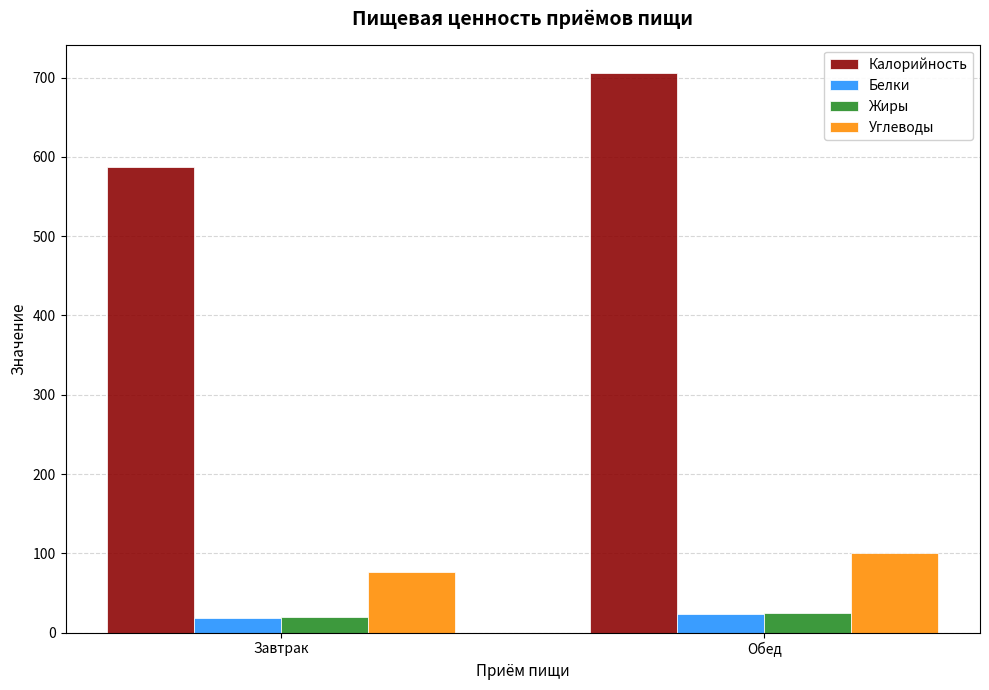

At which category does the chart reach its peak across all series?

Обед